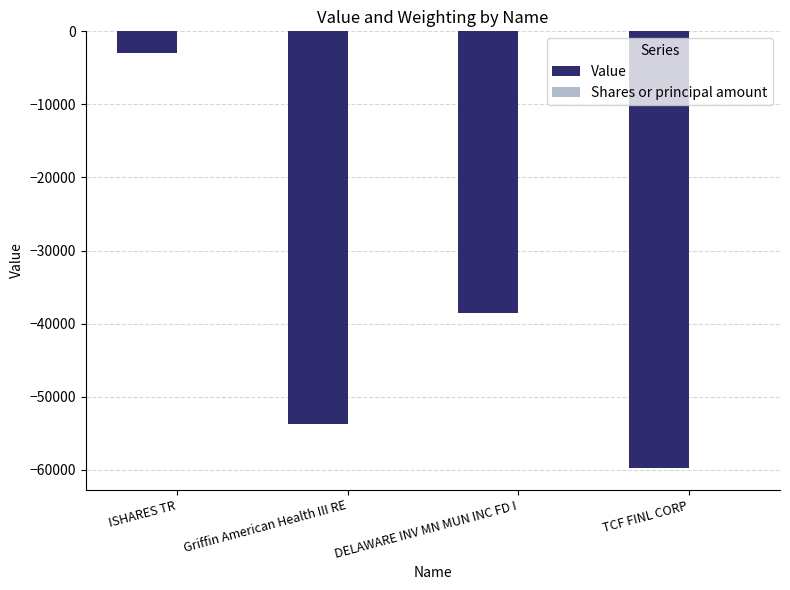

Where is Value nearest to the value -31320?

DELAWARE INV MN MUN INC FD I